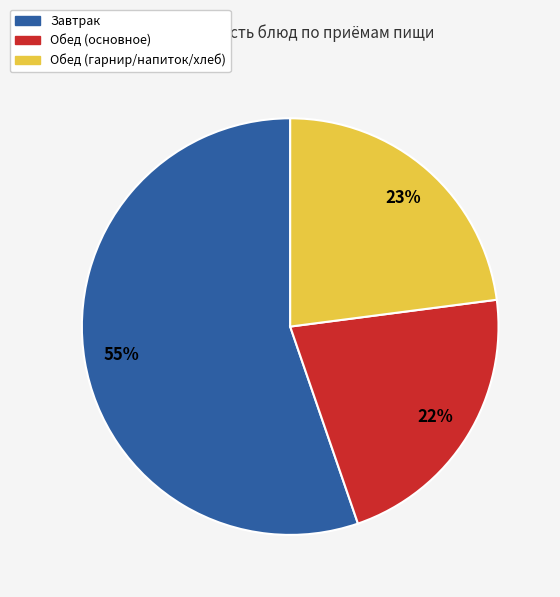

Count the number of slices in the pie.

3